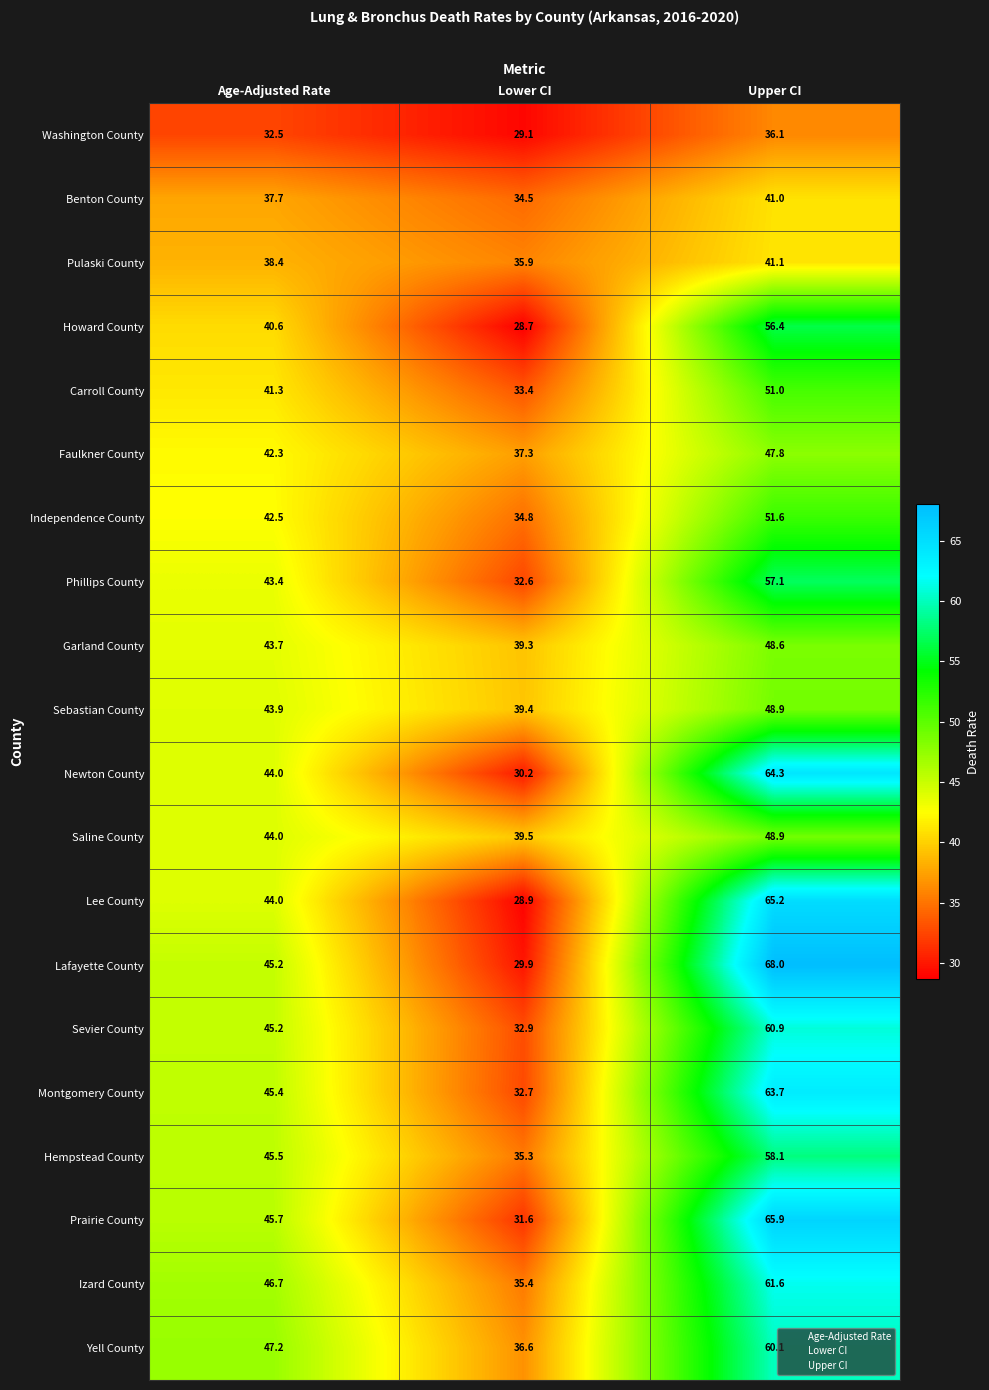

True or false: Lee County has a value of 65.2 at Upper CI.

True